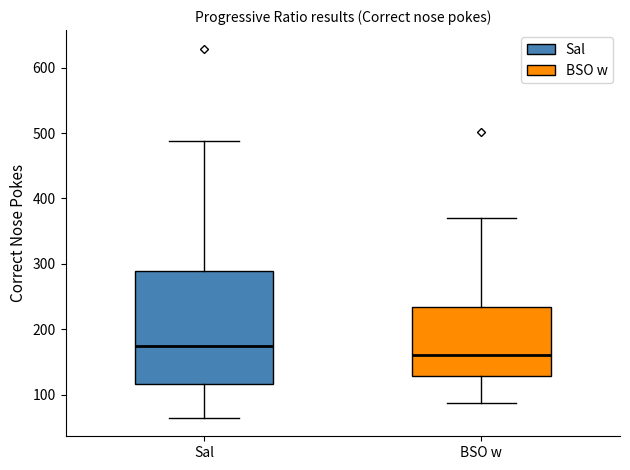

Which box has the lowest median line?

BSO w